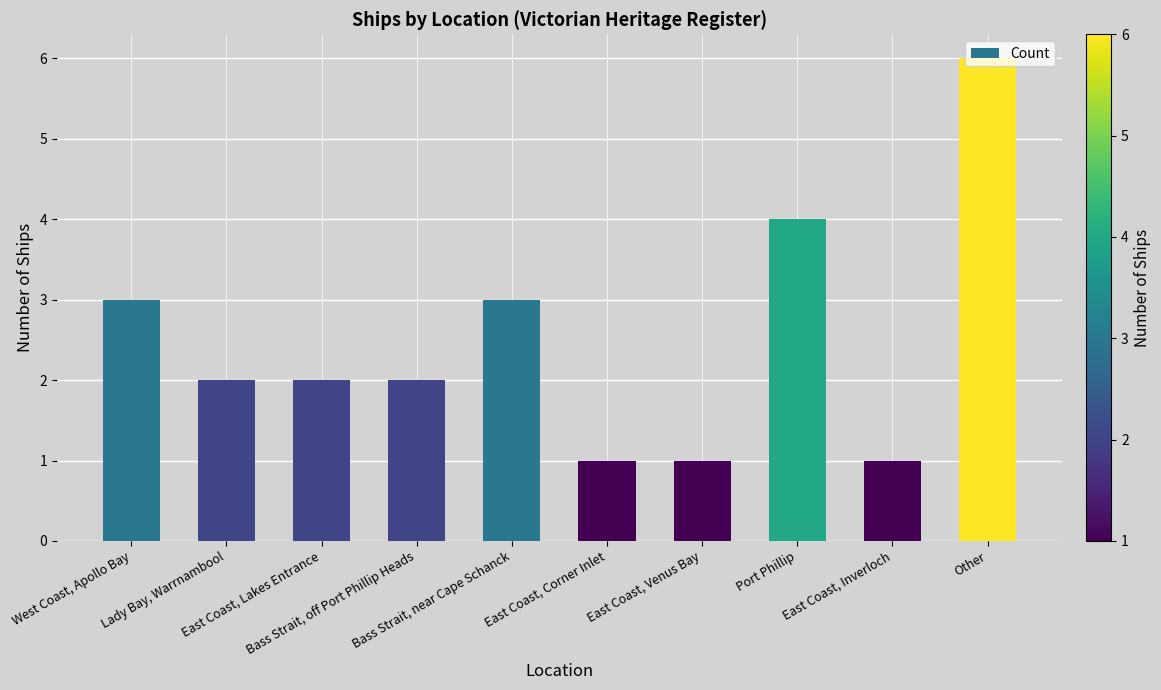

At which category does the chart reach its peak across all series?

Other